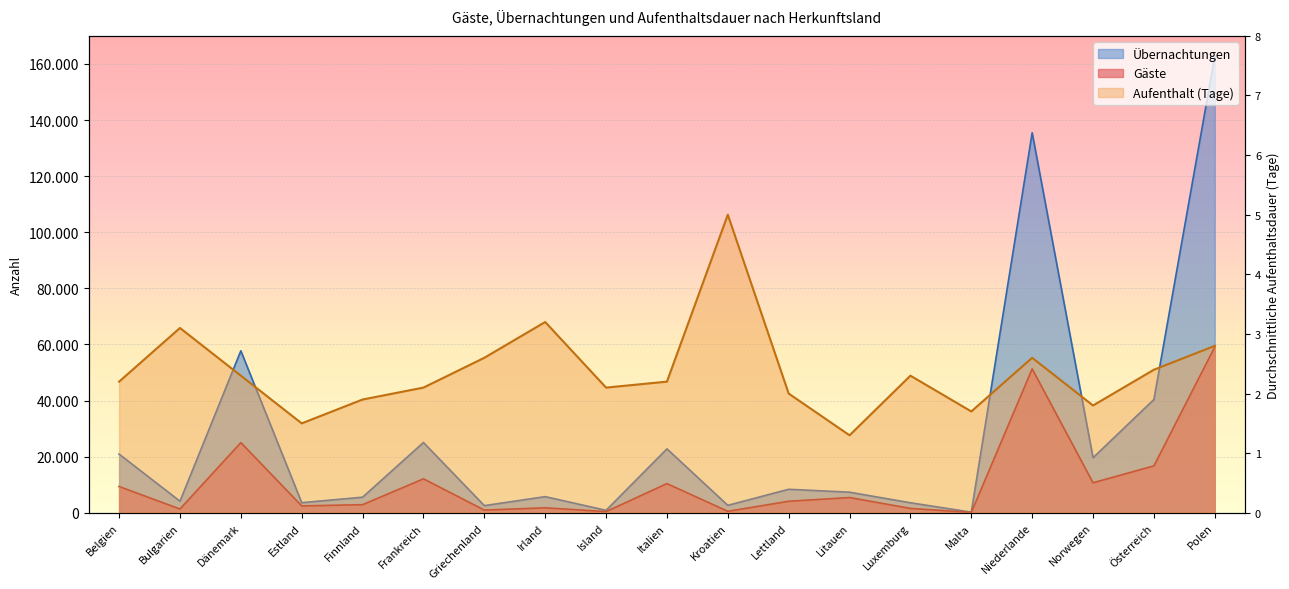

What are all the series names shown in the legend?

Gäste, Übernachtungen, Aufenthalt (Tage)